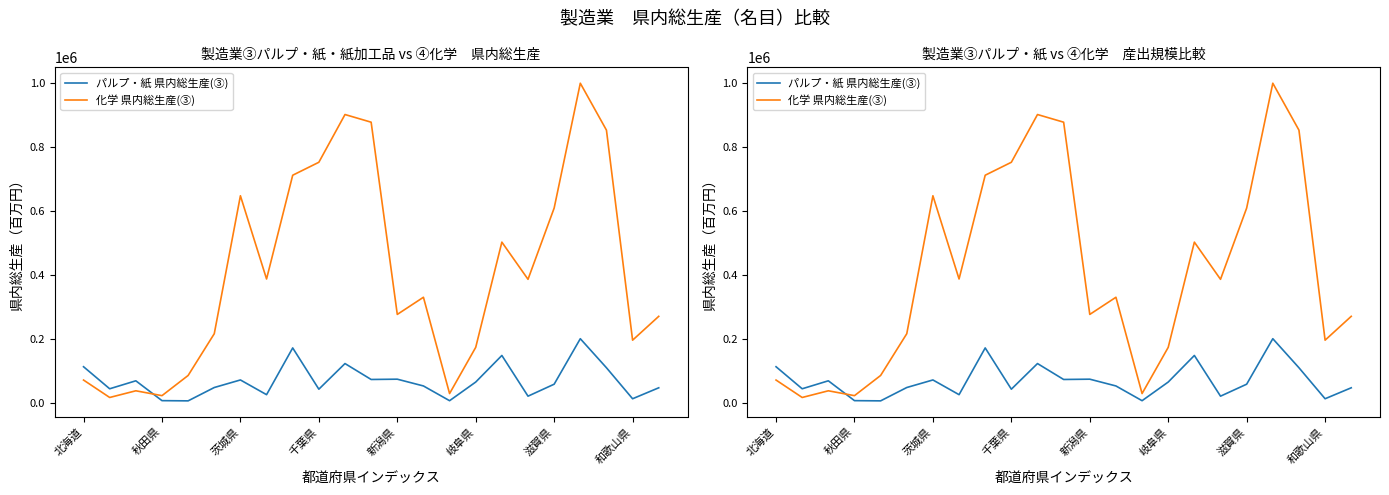

How many interior local peaks does the パルプ・紙 県内総生産(③) series have?

7